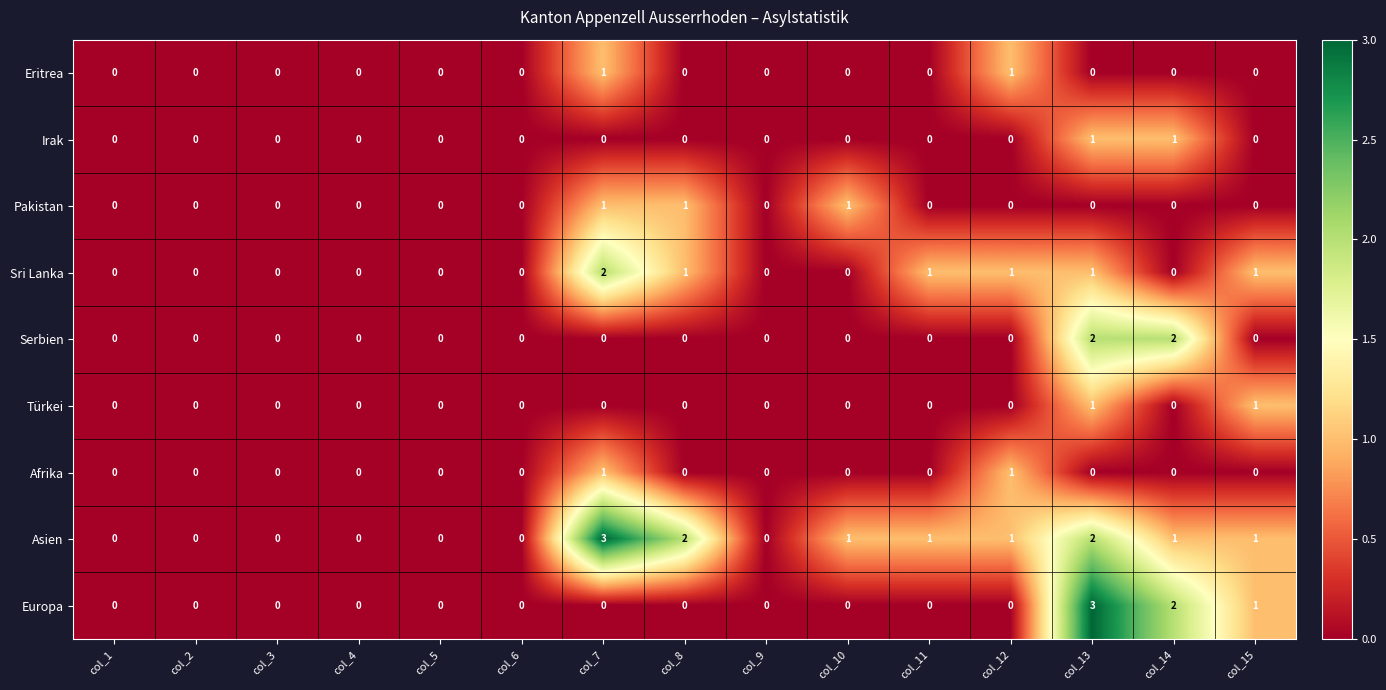

True or false: Asien has a value of 0 at col_1.

True